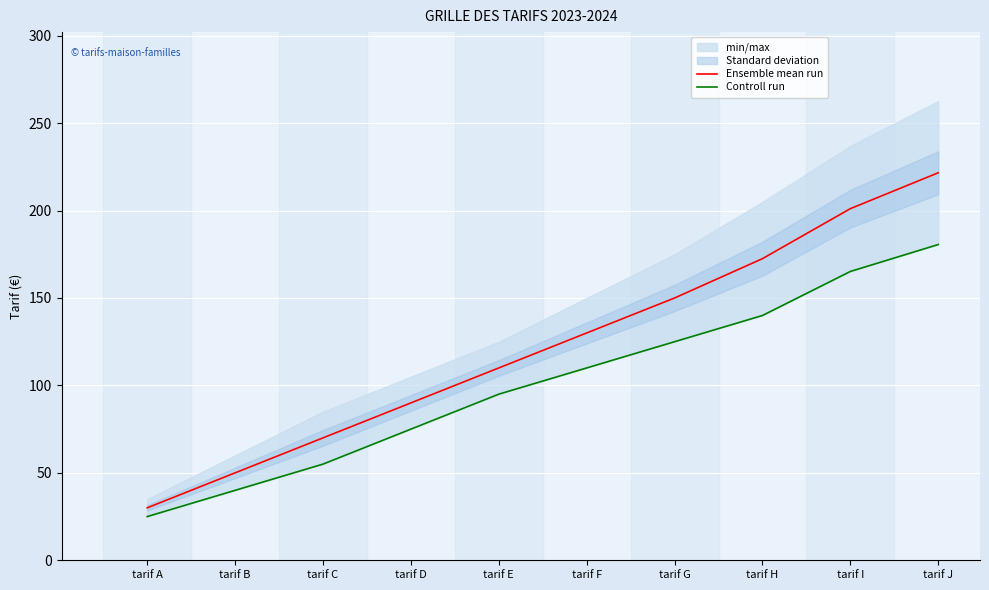

True or false: Ensemble mean run and Controll run intersect in this chart.

False